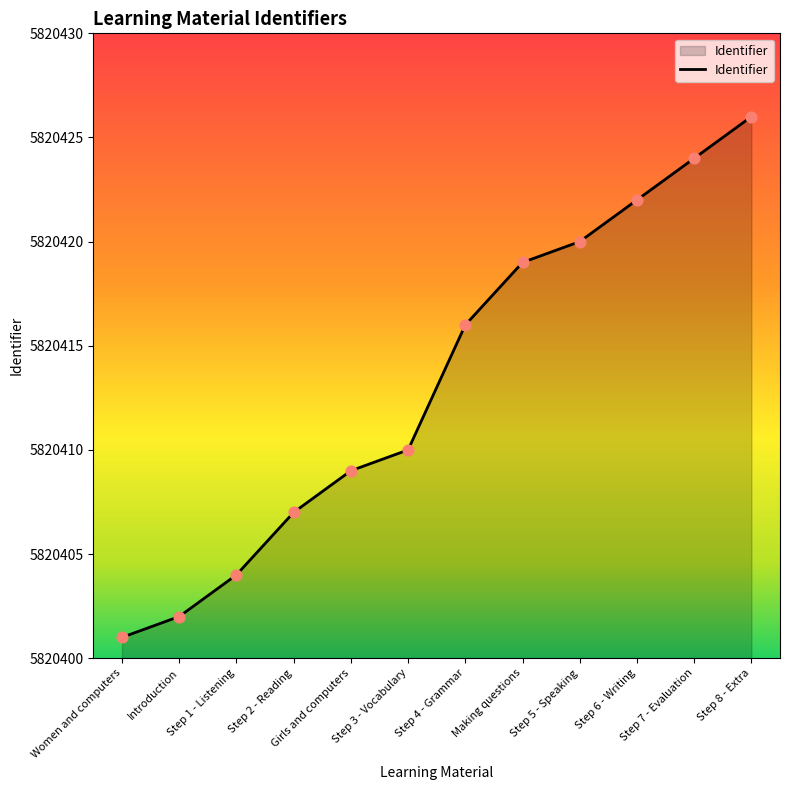

Between Step 8 - Extra and Step 2 - Reading, which is larger?

Step 8 - Extra